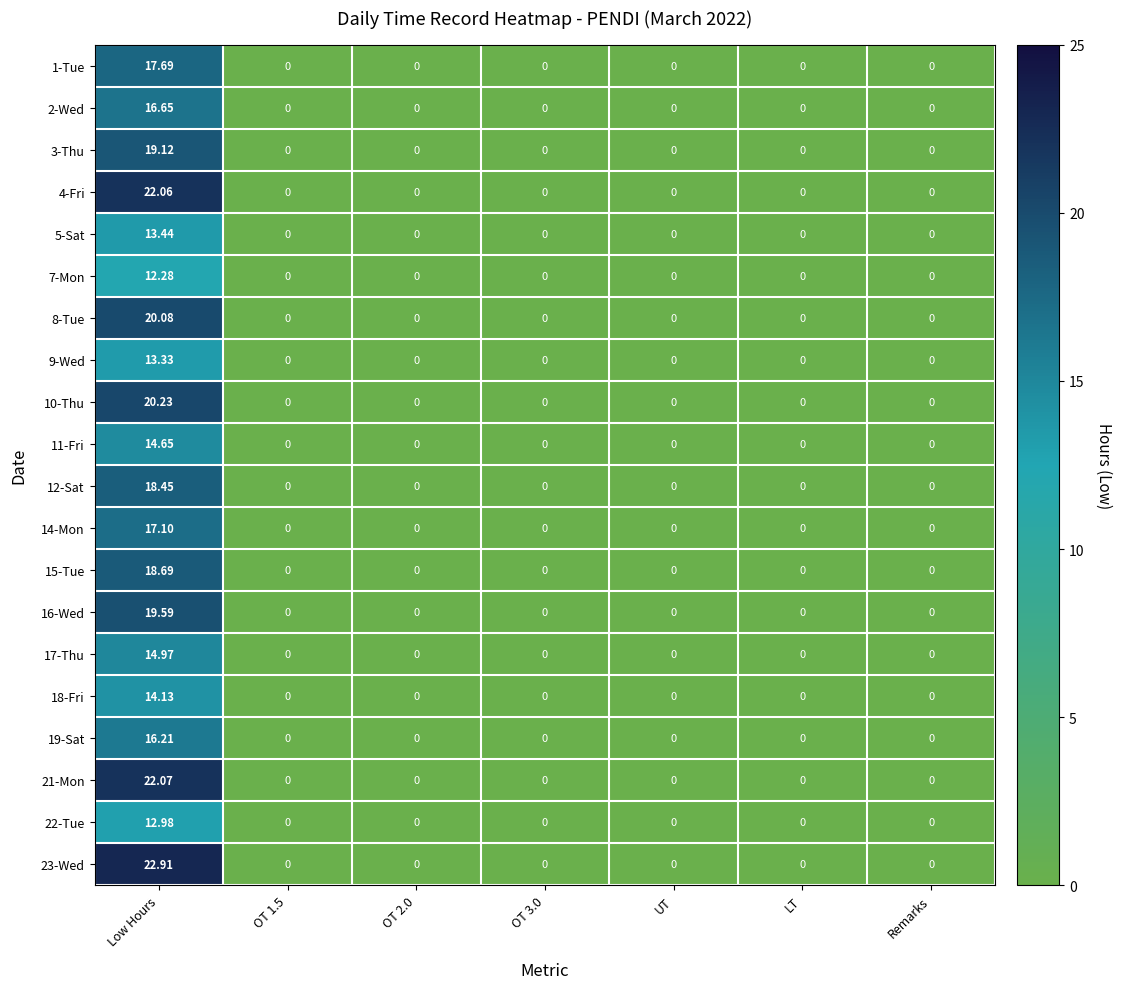

How many positive values does the 5-Sat series have?

1